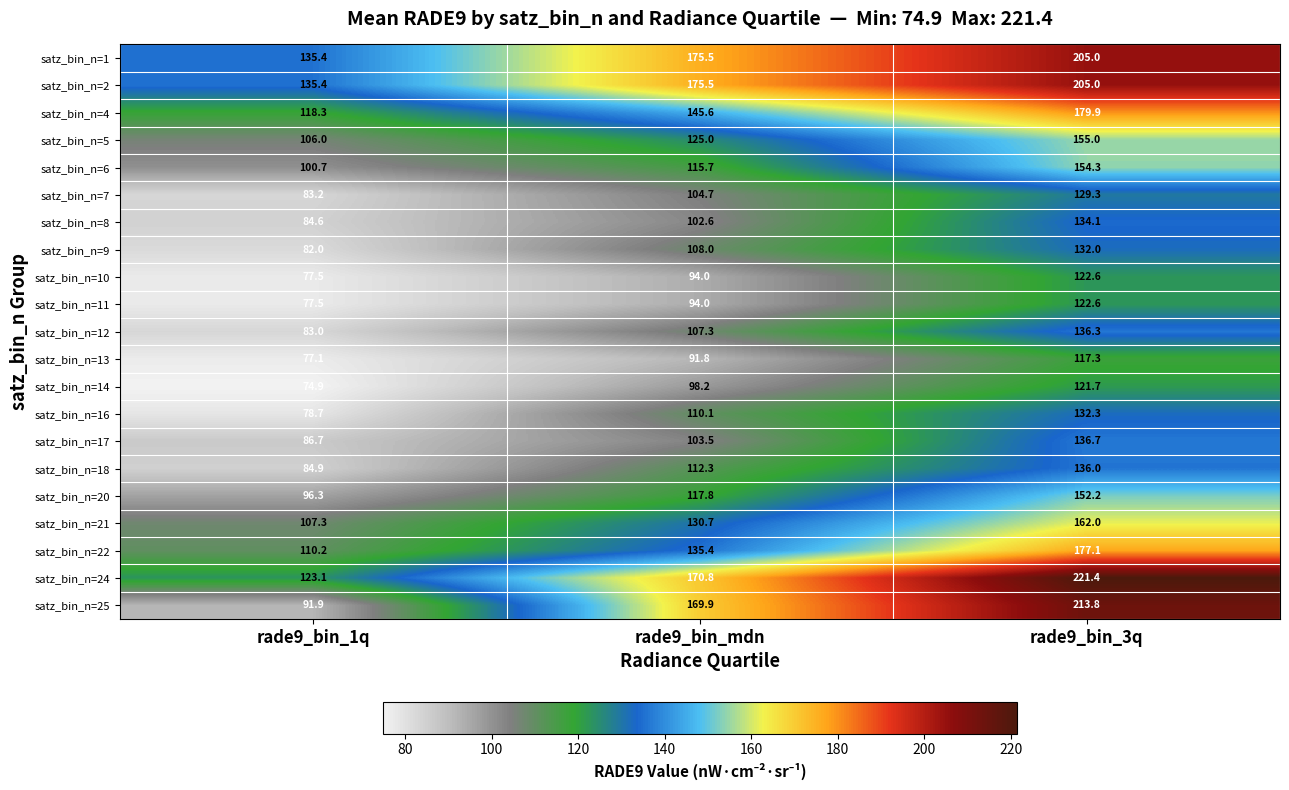

What is the total value across all series at rade9_bin_3q?

3246.6